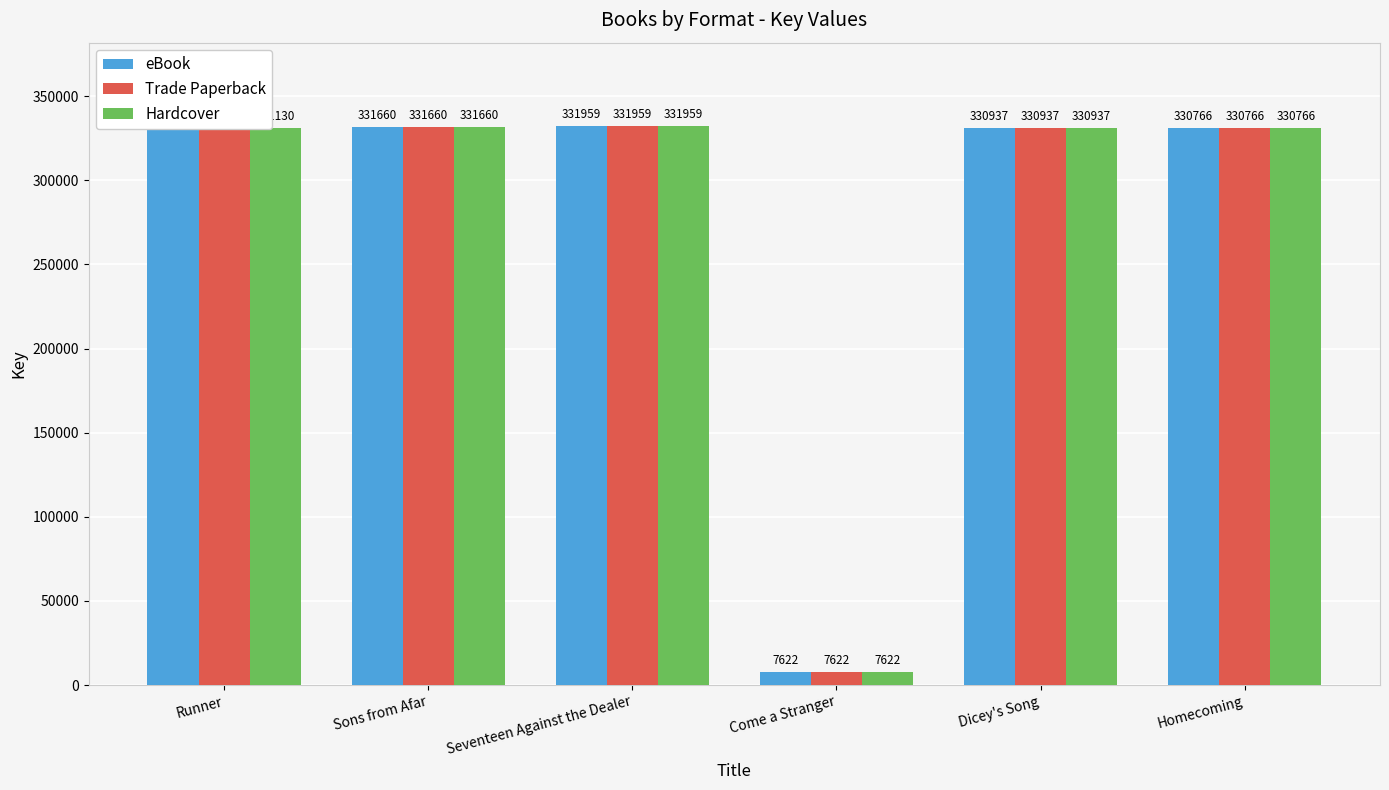

What is the sum of all eBook values?

1664074